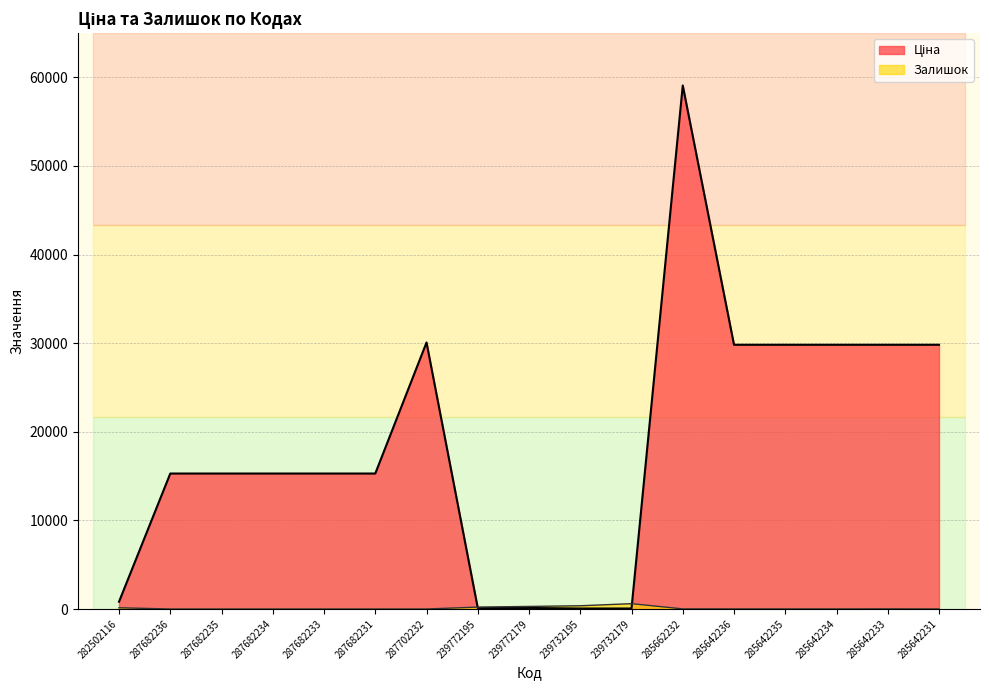

Count the number of data series in this chart.

2